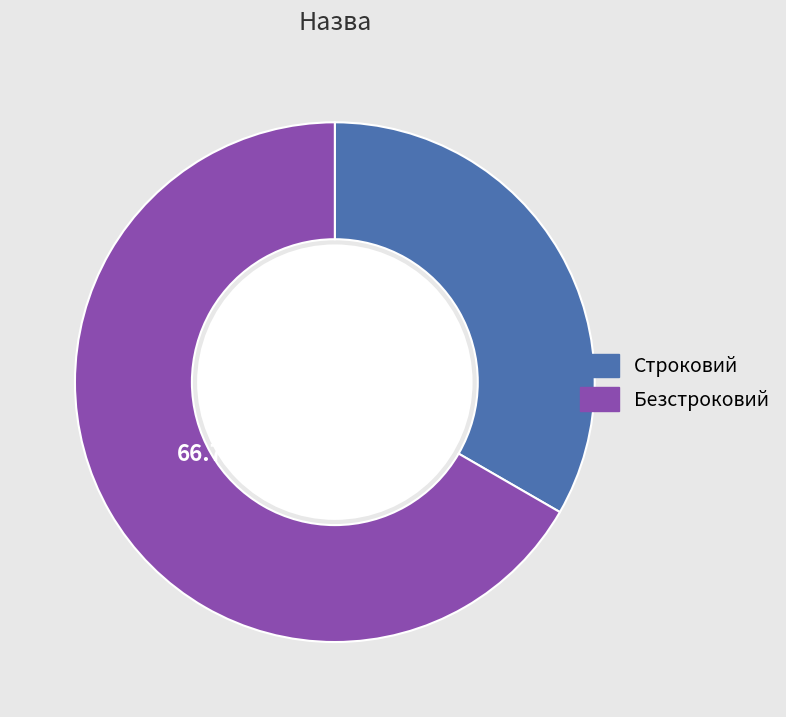

Which has a higher value, Строковий or Безстроковий?

Безстроковий